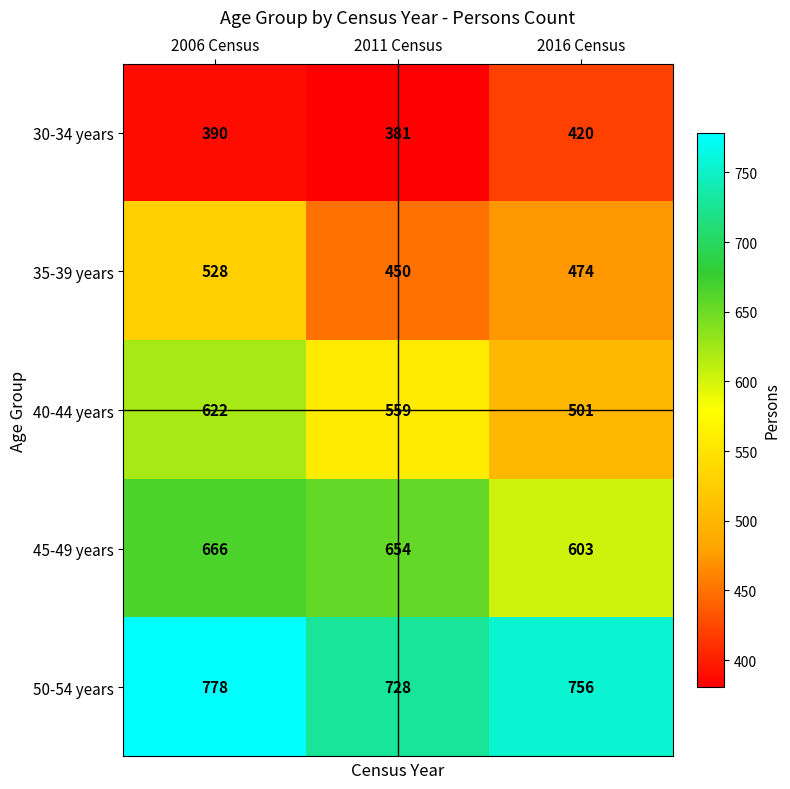

How many values in the 35-39 years series are below 474?

1